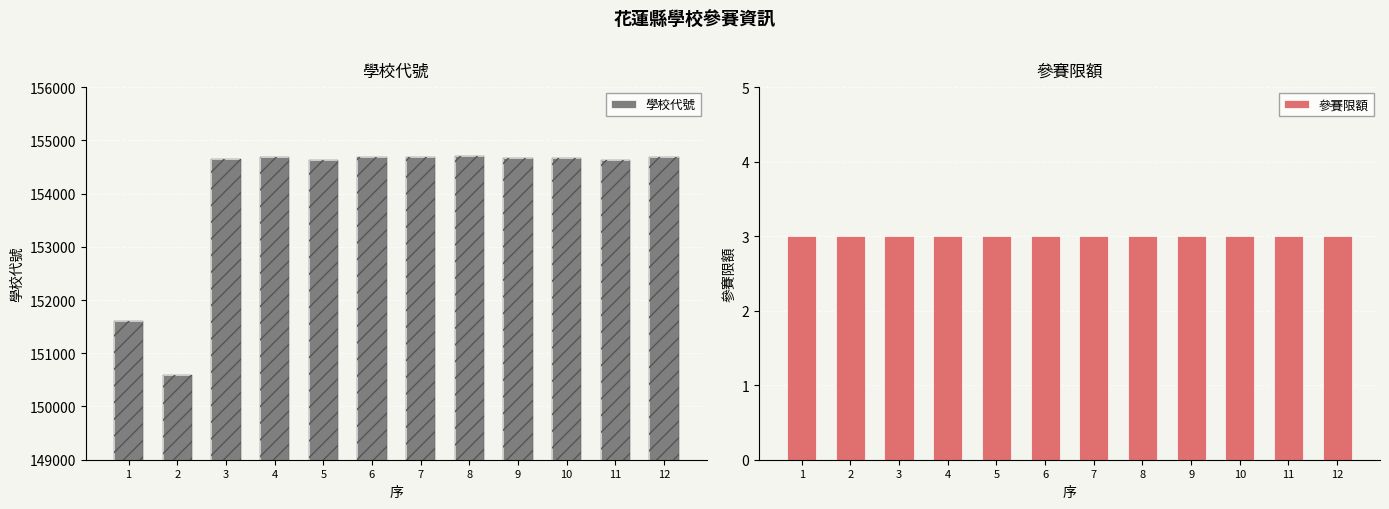

Between 8 and 11, which series saw the biggest shift?

學校代號